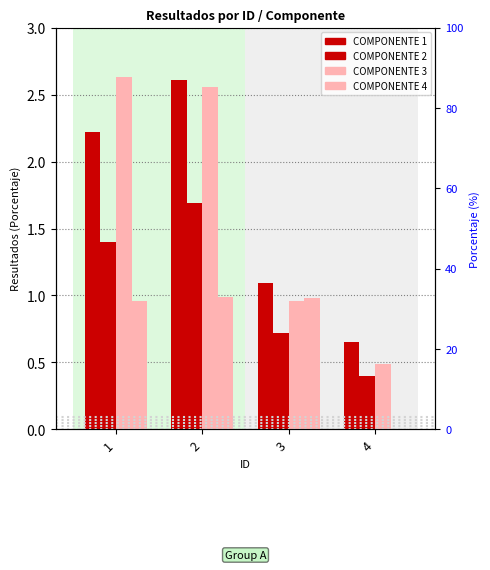

What is the lowest value of the COMPONENTE 1 series?

0.7